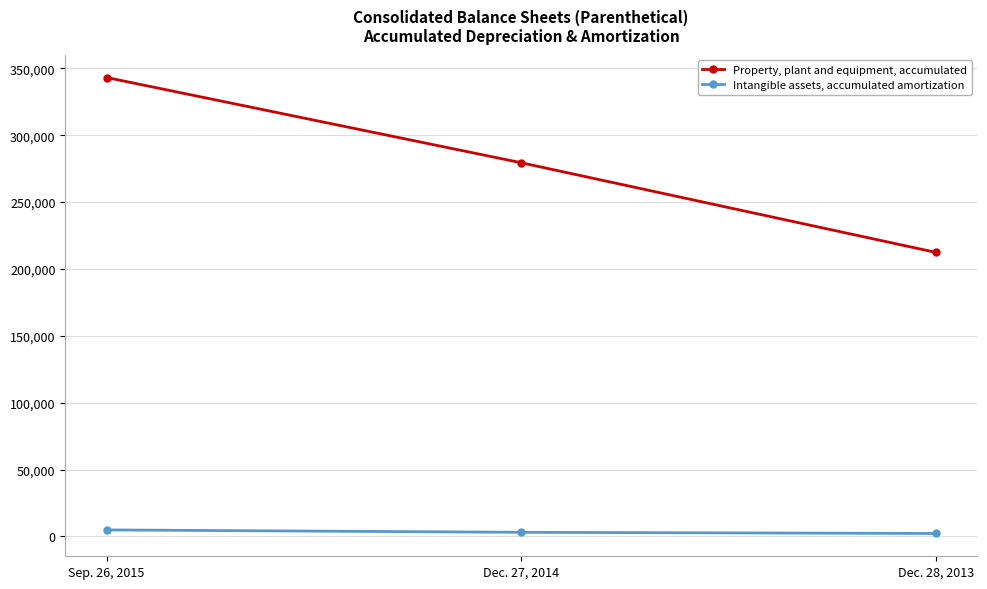

What is the difference between the maximum and minimum values in the Property, plant and equipment, accumulated series?

130705